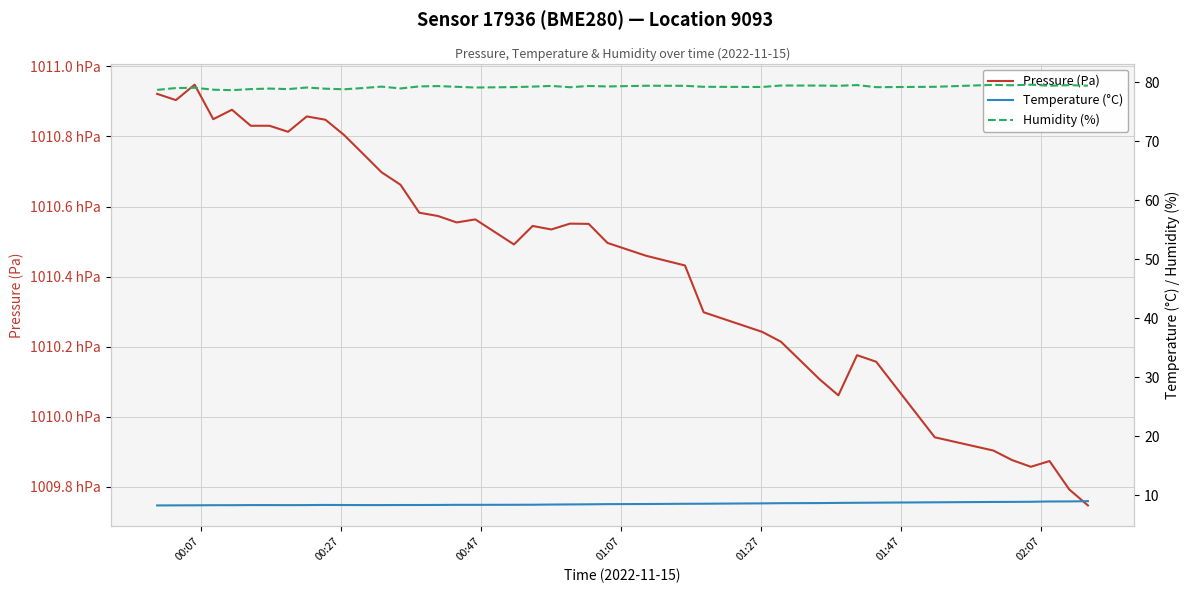

True or false: pressure has a value of 137748.0 at 30.

False